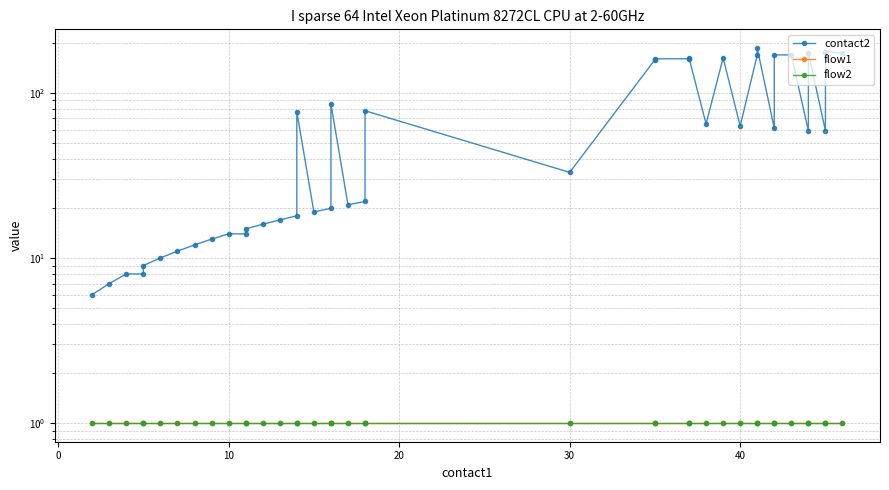

What are all the series names shown in the legend?

contact2, flow1, flow2